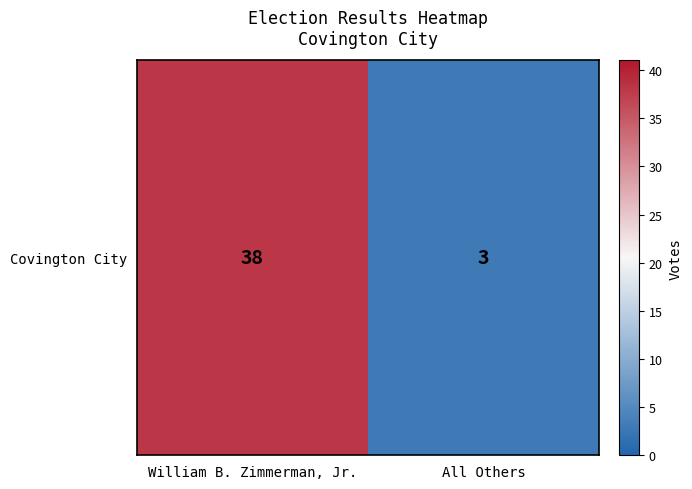

List the labels in order of value, smallest first.

All Others, William B. Zimmerman, Jr.